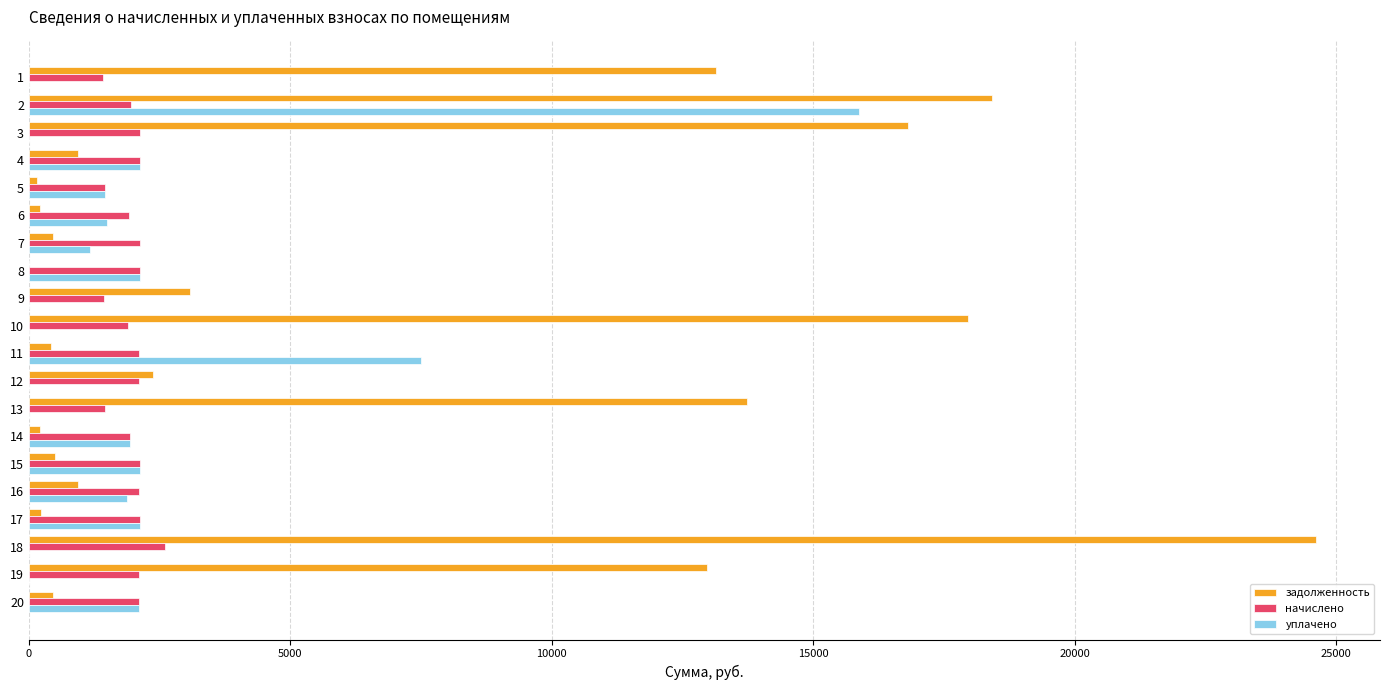

How many values in the задолженность series exceed 940?

10